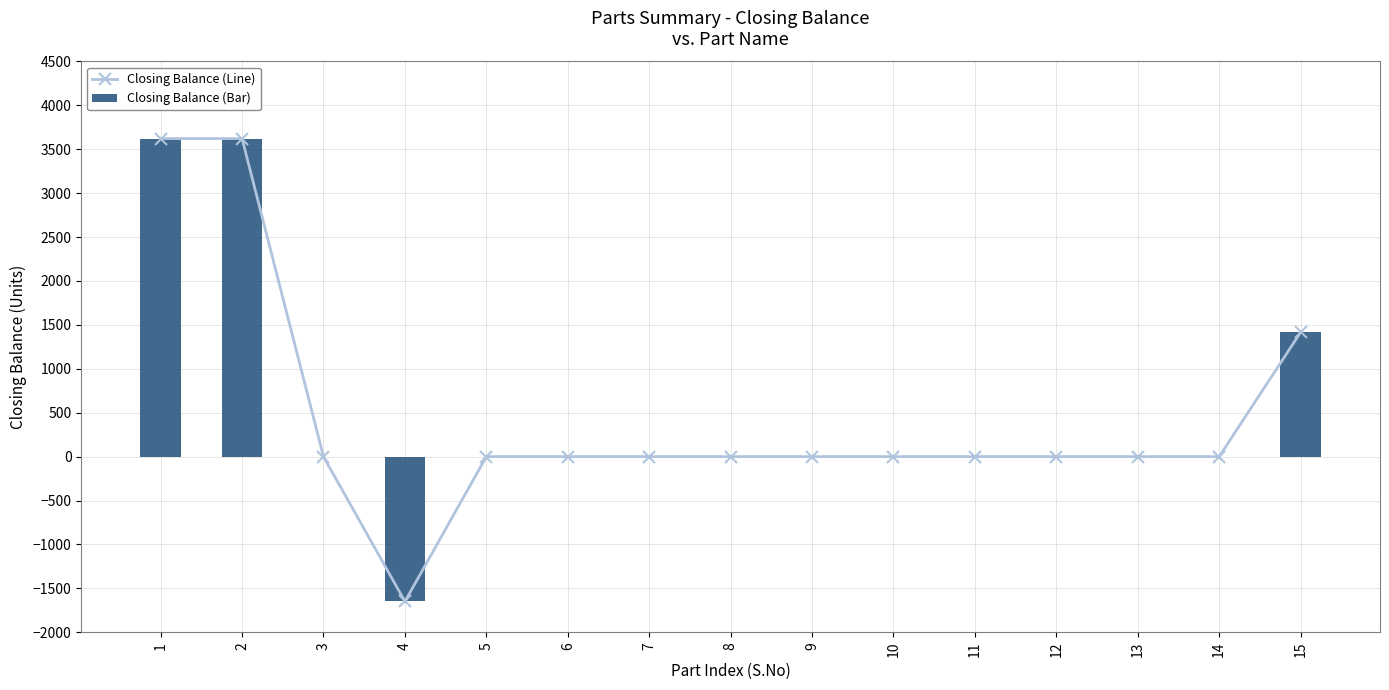

Rank the series at 4 from lowest to highest value.

Closing Balance (Line), Closing Balance (Bar)